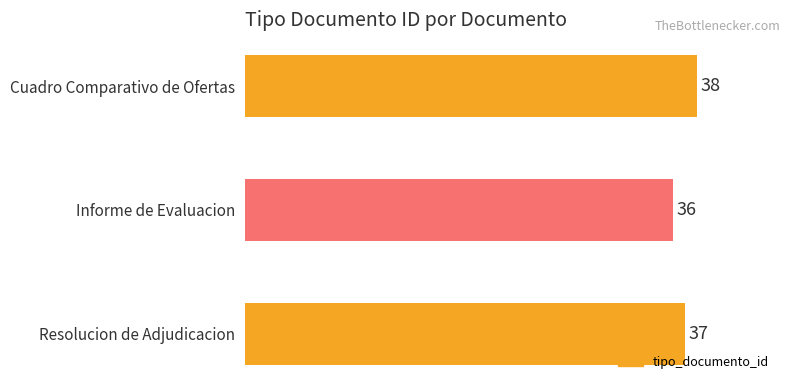

Count the number of categories in the chart.

3